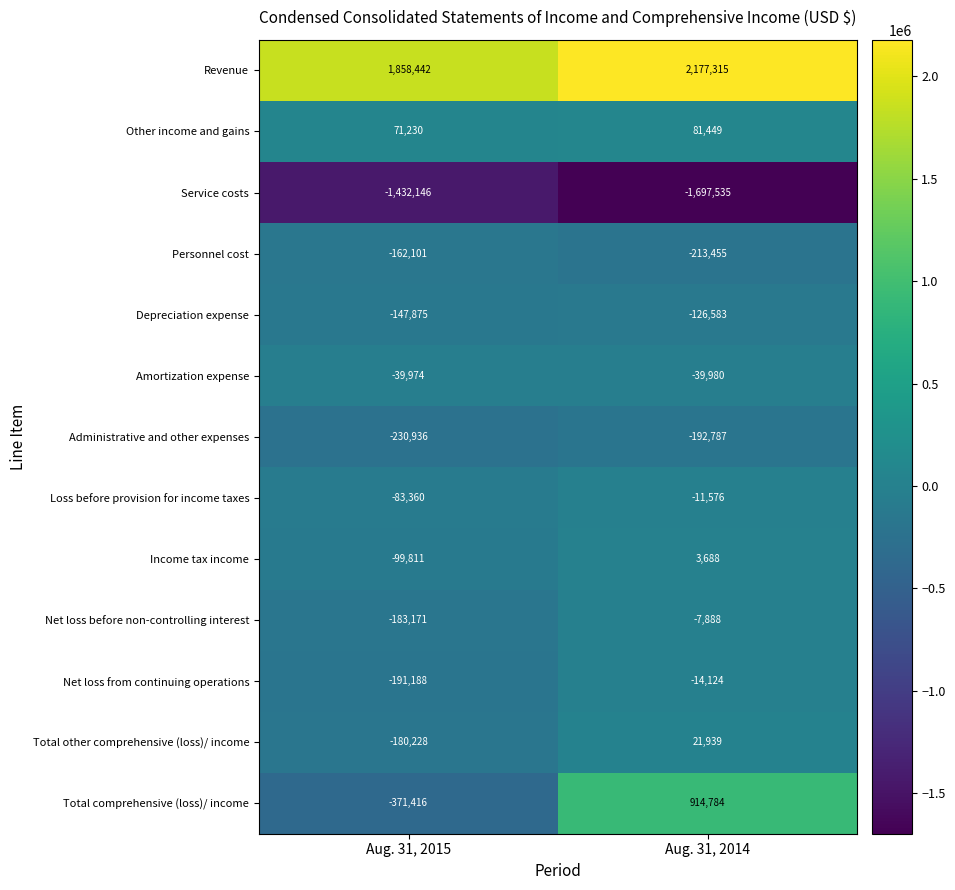

What is the spread (max minus min) of values at Aug. 31, 2015?

3290588